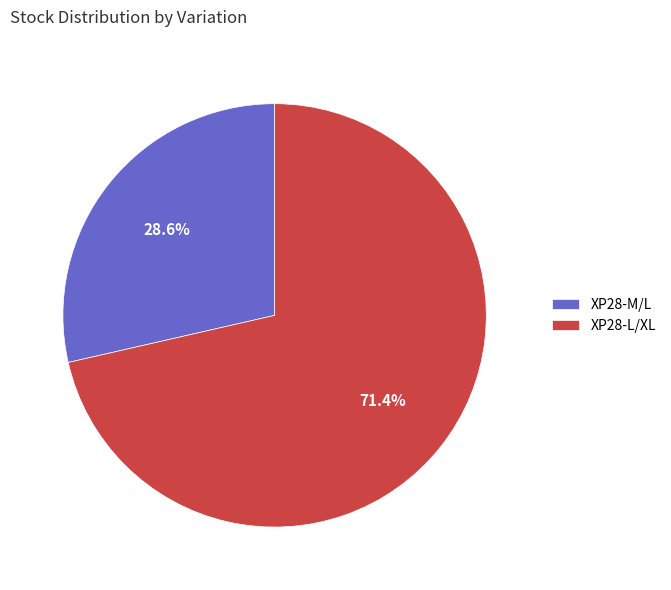

How many segments does this pie chart have?

2